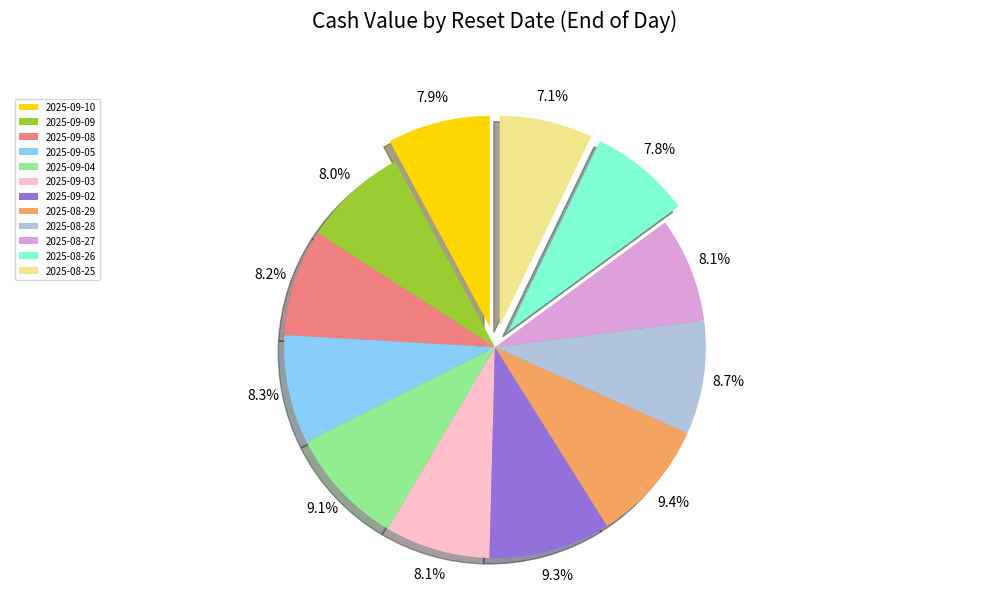

What is the ratio of the value at 2025-09-03 to the value at 2025-09-10?

1.0